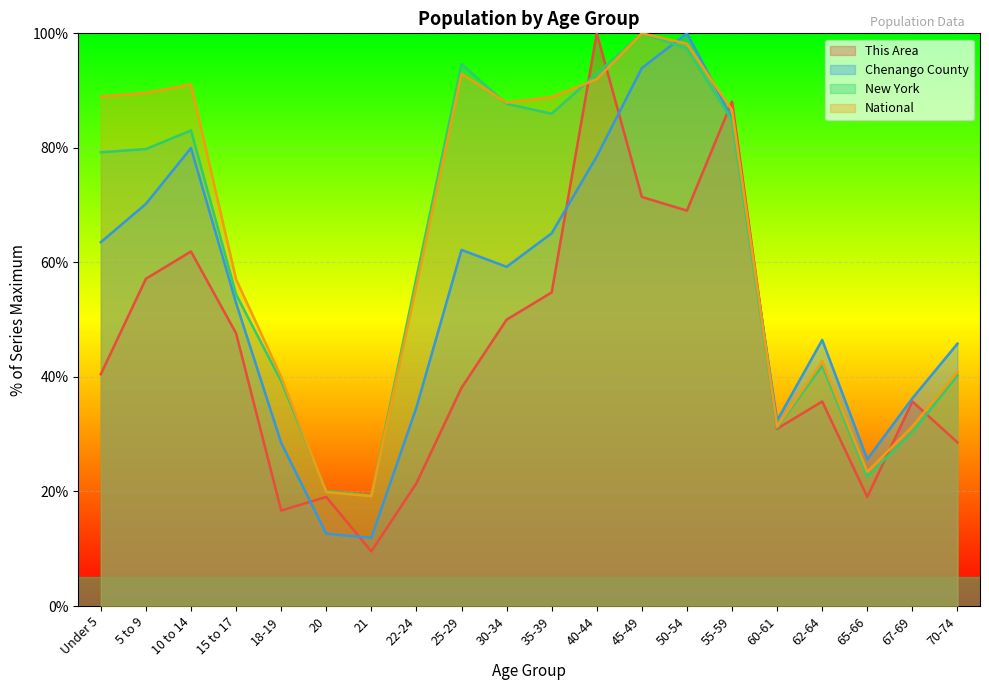

What position from the right is 20?

15